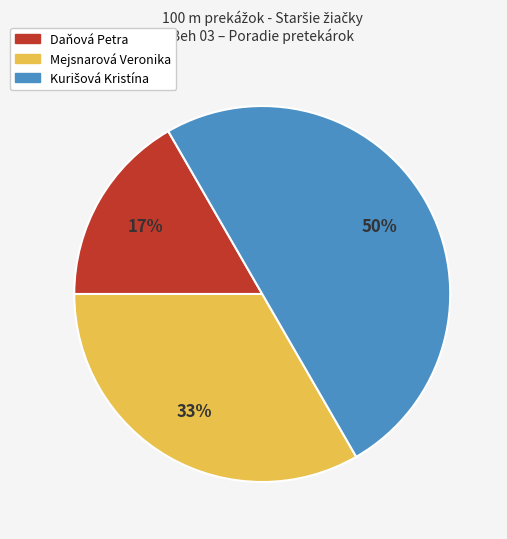

Does Daňová Petra represent more than half of the total?

No